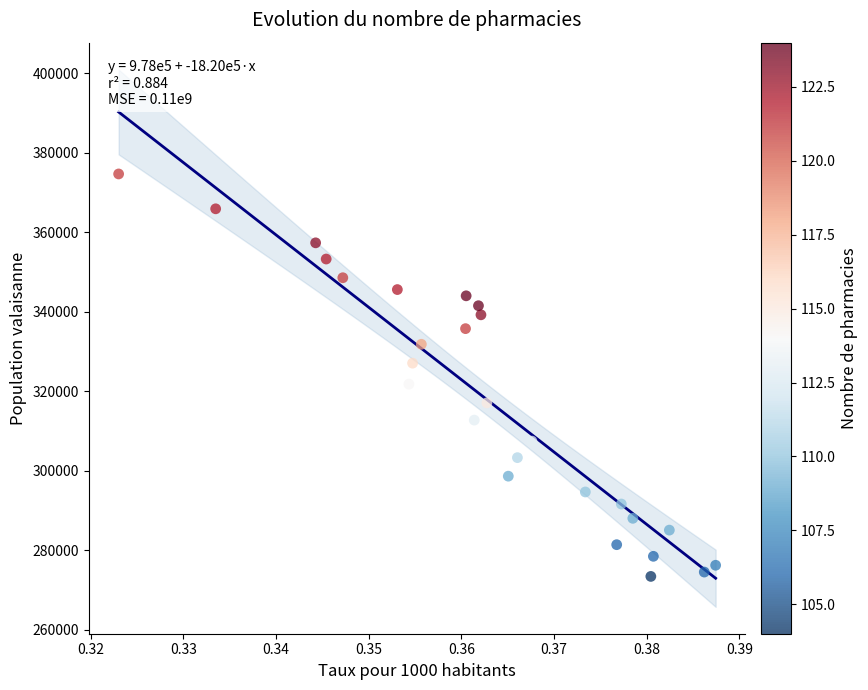

What is the range of Y values (max minus min)?

101251